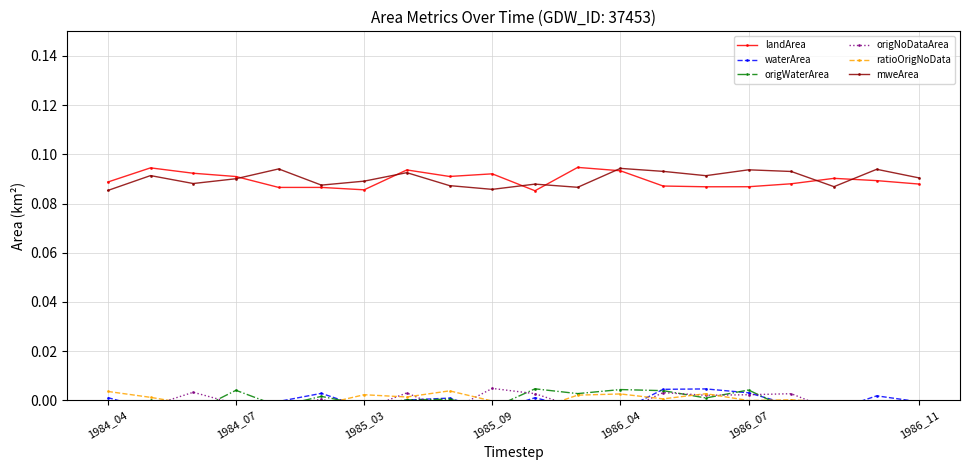

How many landArea values are between 0 and 1?

20